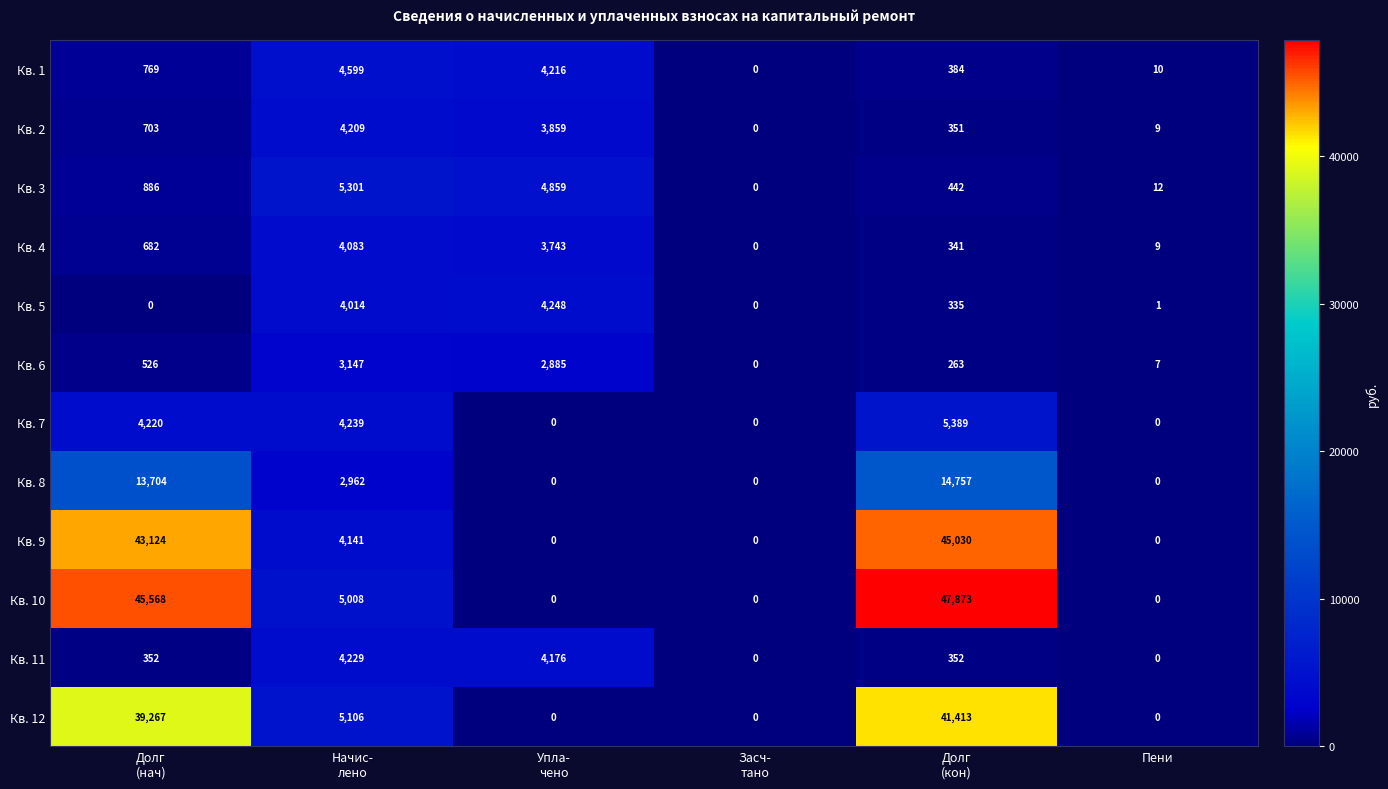

What is the maximum value shown in the chart?

47873